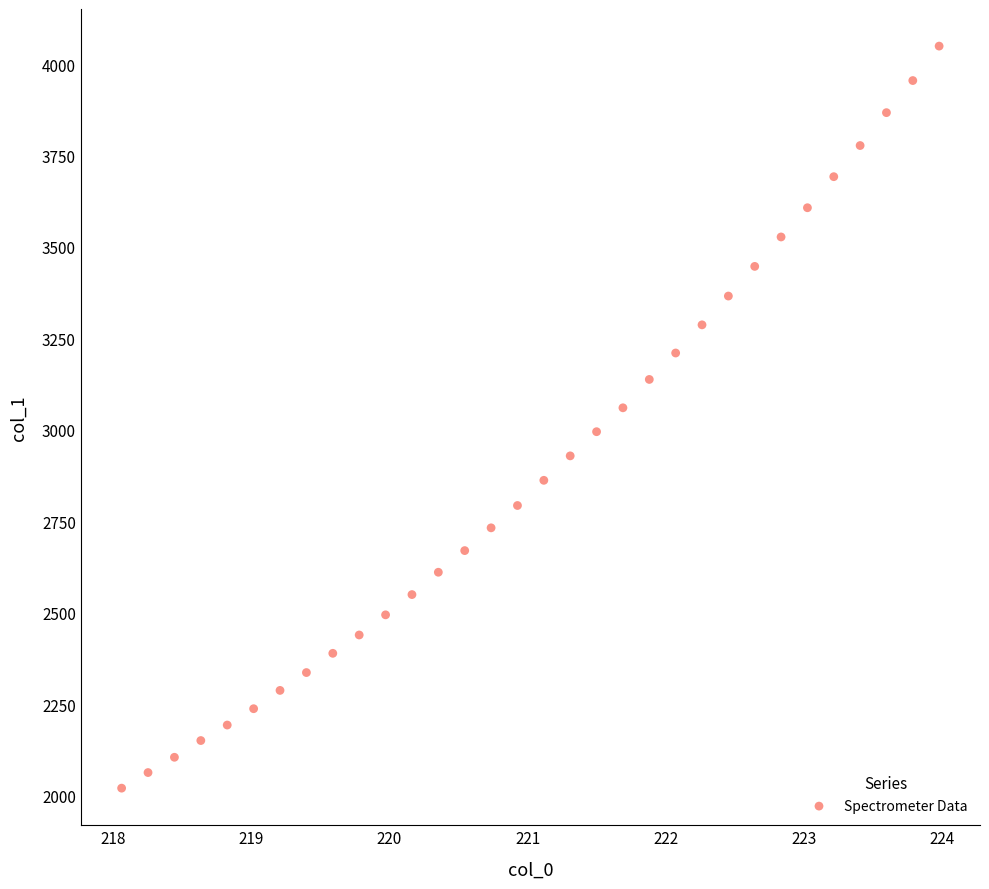

What is the range of X values (max minus min)?

5.9